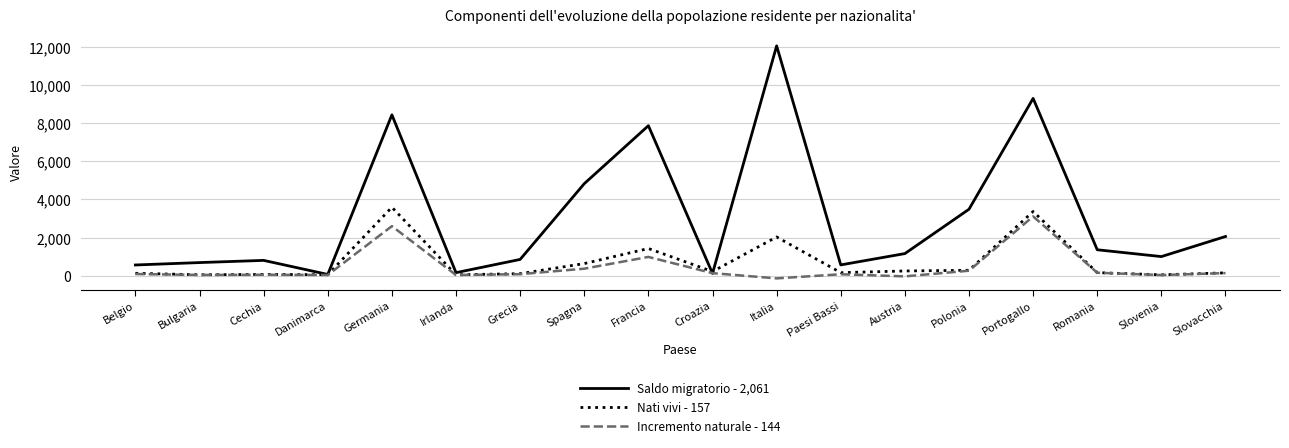

Which series has the largest total across all categories?

Saldo migratorio - 2,061